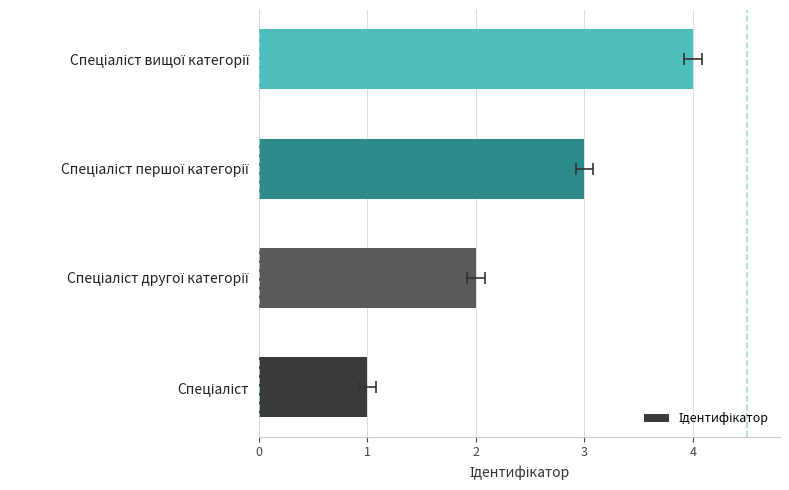

What is the difference between the values at Спеціаліст другої категорії and Спеціаліст?

1